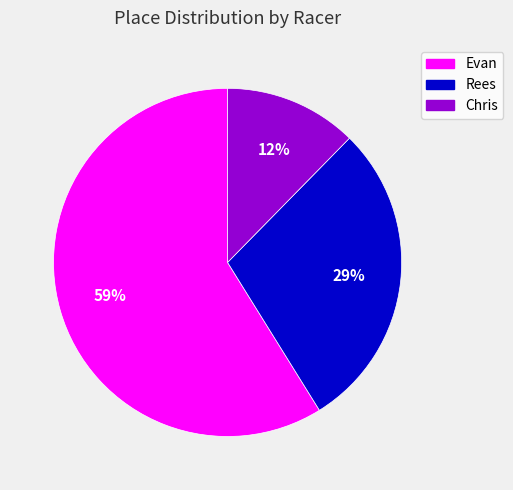

How many slices are in this pie chart?

3